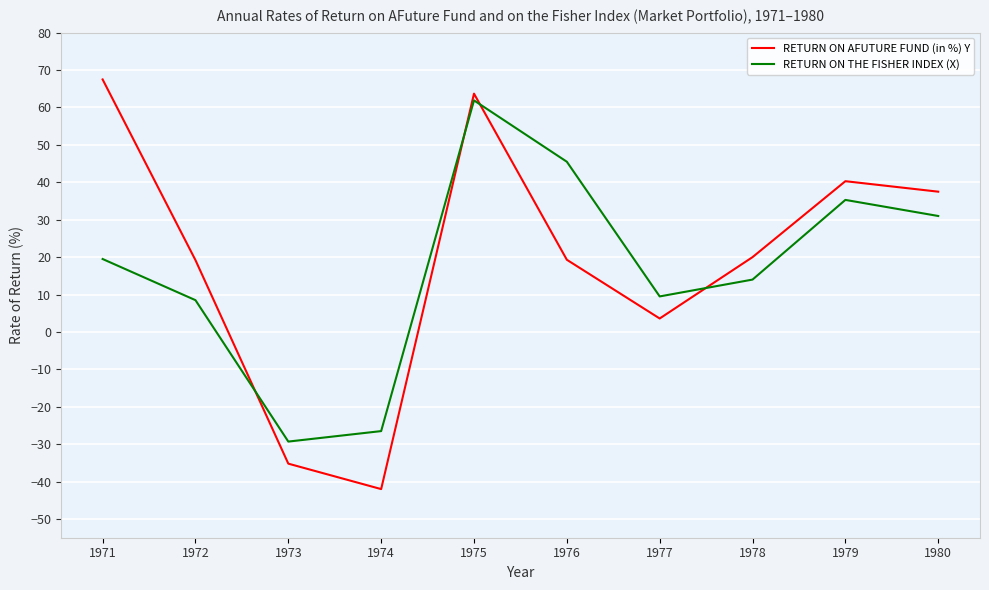

After their last crossing, which series has the higher values: RETURN ON AFUTURE FUND (in %) Y or RETURN ON THE FISHER INDEX (X)?

RETURN ON AFUTURE FUND (in %) Y